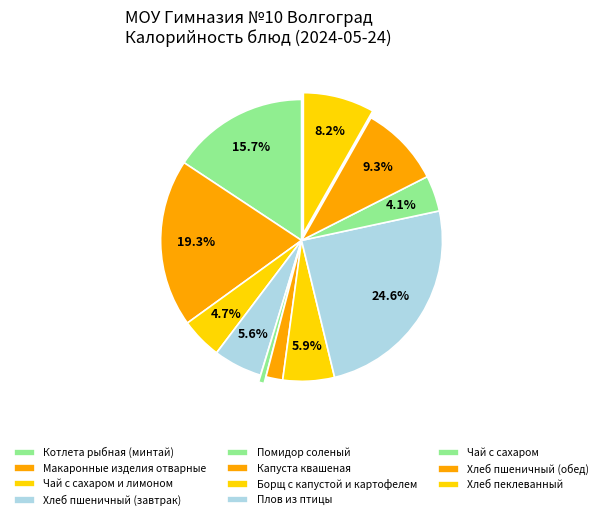

What is the total percentage of Хлеб пшеничный (завтрак) and Борщ с капустой и картофелем?

11.5%